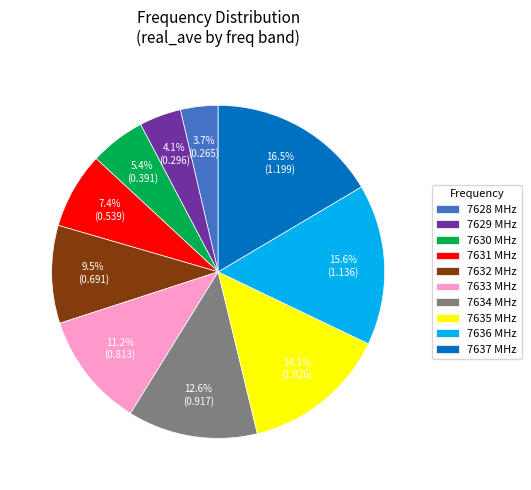

Which has a higher value, 7628 MHz or 7630 MHz?

7630 MHz